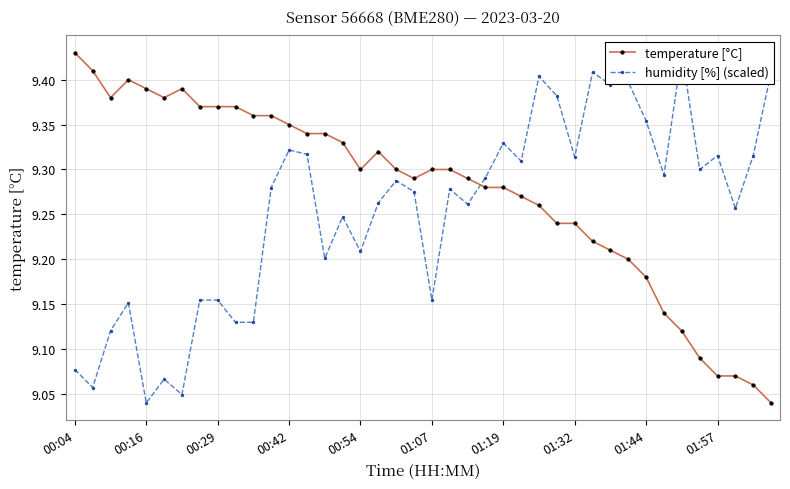

What is the value of the humidity [%] (scaled) point at the 31st from the left?

9.4